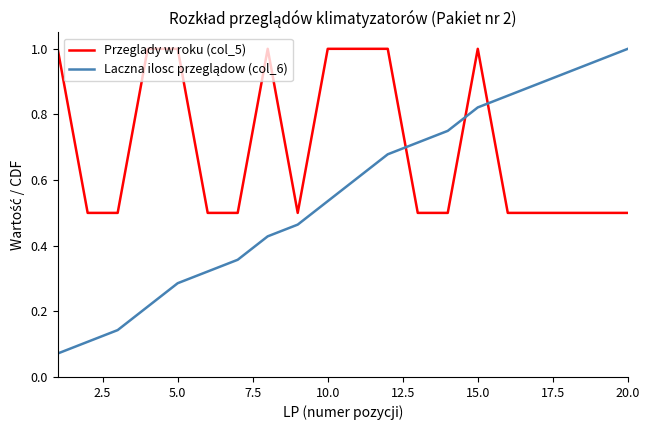

Which series has the largest total across all categories?

Przeglady w roku (col_5)